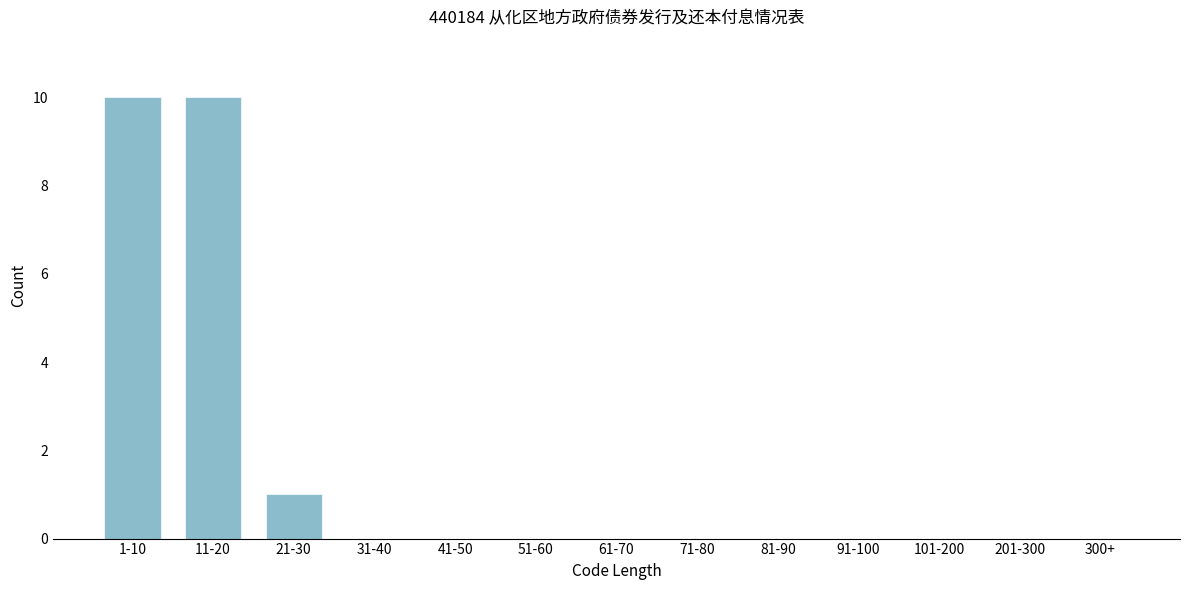

Reading left to right, what are all the values shown in this chart?

1-10=10	11-20=10	21-30=1	31-40=0	41-50=0	51-60=0	61-70=0	71-80=0	81-90=0	91-100=0	101-200=0	201-300=0	300+=0